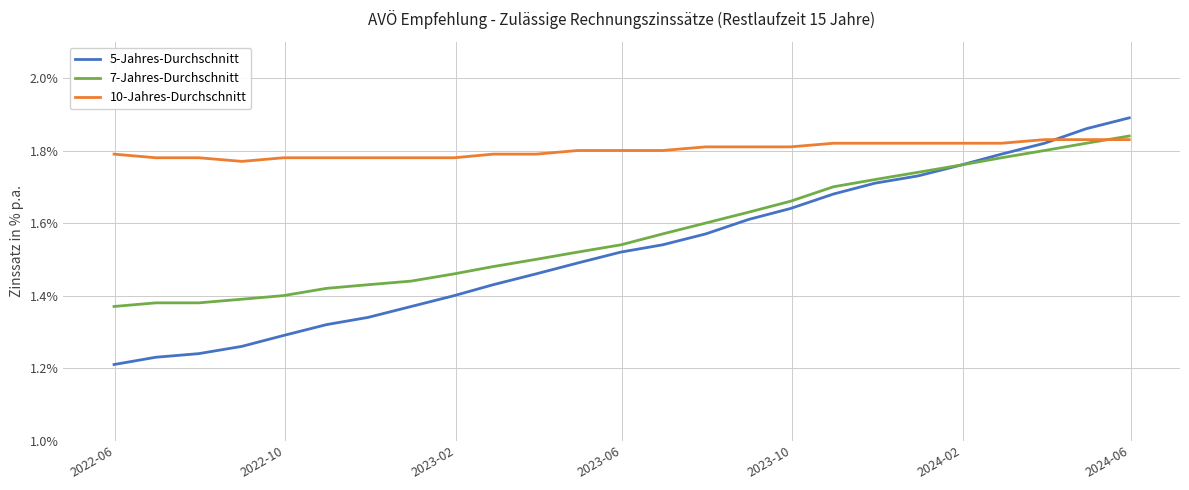

Rank the series by their average value, from highest to lowest.

10-Jahres-Durchschnitt, 7-Jahres-Durchschnitt, 5-Jahres-Durchschnitt